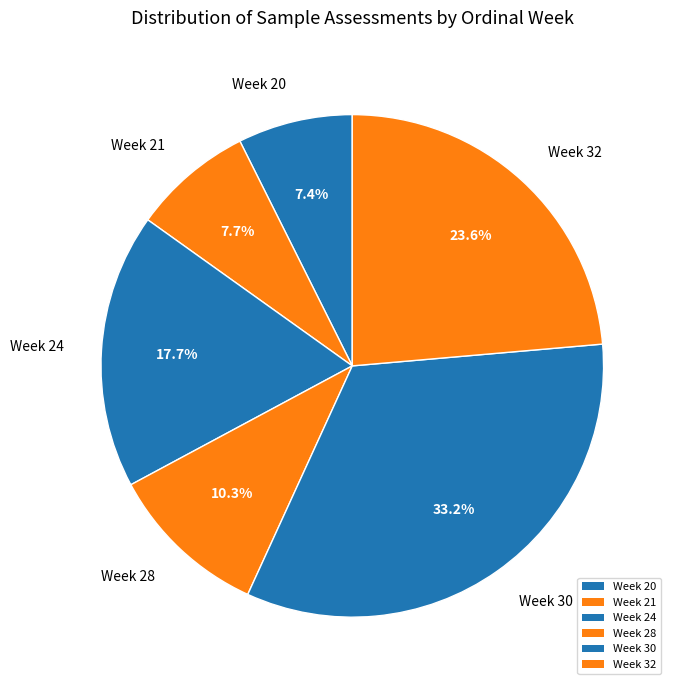

Does Week 30 account for over 50% of the chart?

No